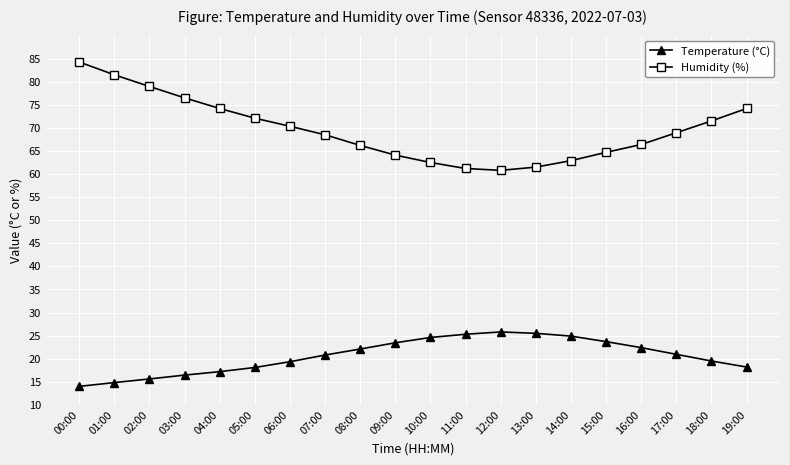

True or false: Temperature (°C) and Humidity (%) cross at least once.

False